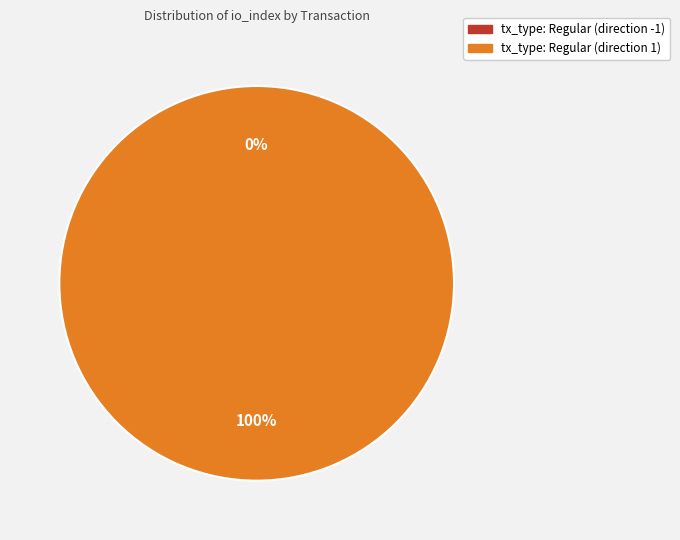

Which category has the smallest portion of the pie?

tx_type: Regular (direction -1)